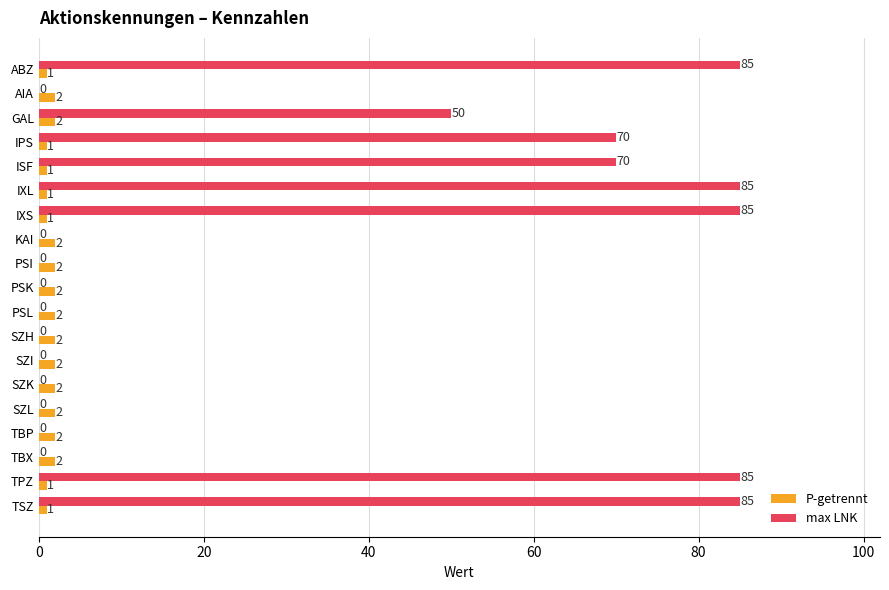

Which series has the largest total across all categories?

max LNK